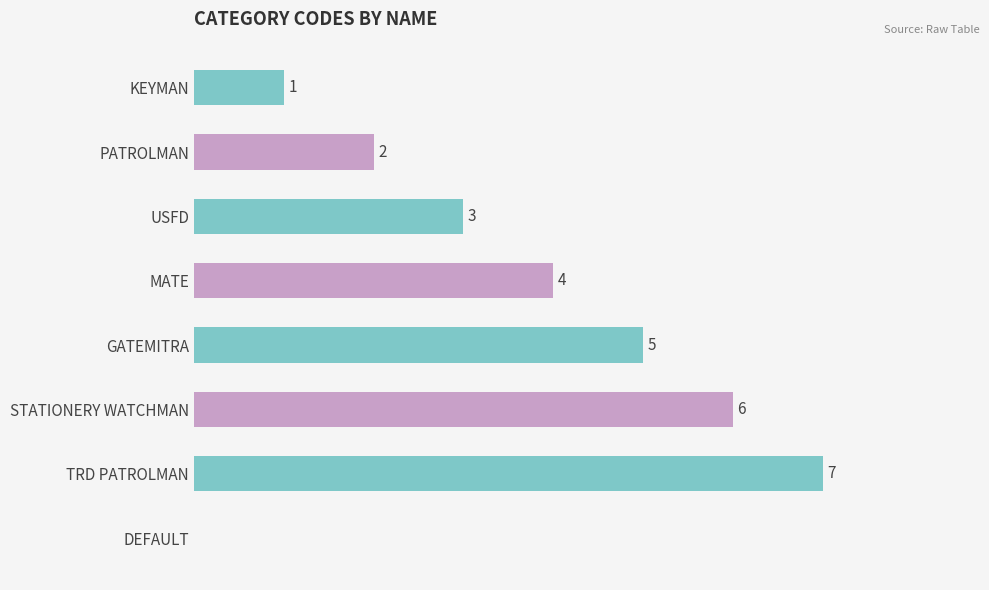

Which has a higher value, STATIONERY WATCHMAN or DEFAULT?

STATIONERY WATCHMAN